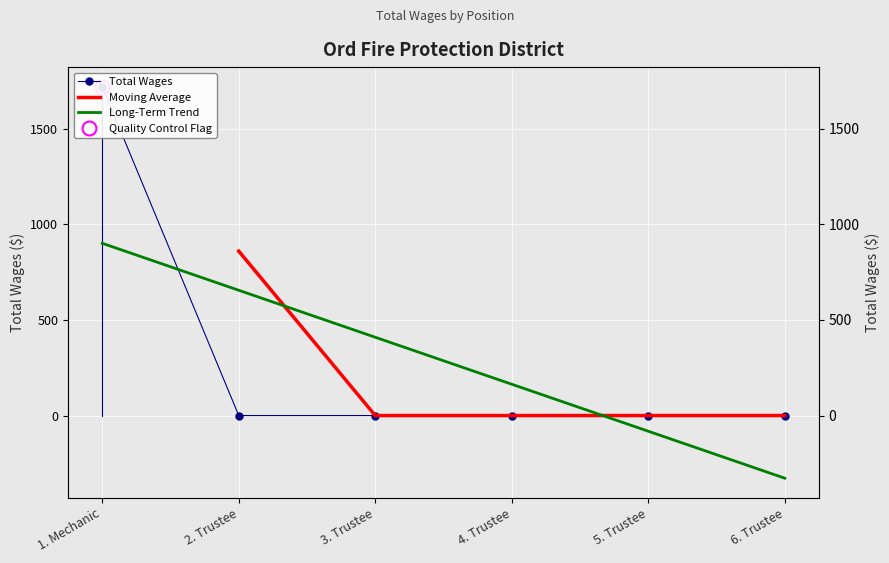

Reading left to right, extract all data points from this chart.

1. Mechanic=1720	2. Trustee=0	3. Trustee=0	4. Trustee=0	5. Trustee=0	6. Trustee=0